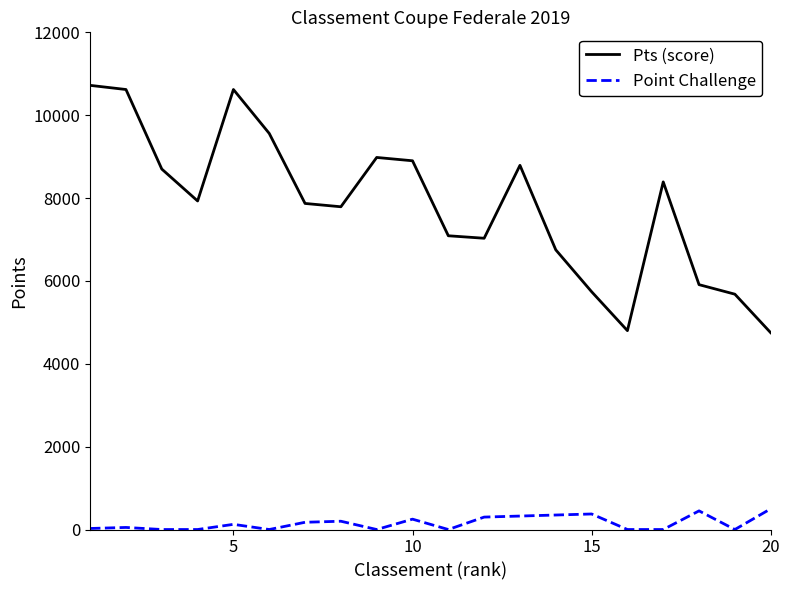

What is the average value of the Pts (score) series?

7831